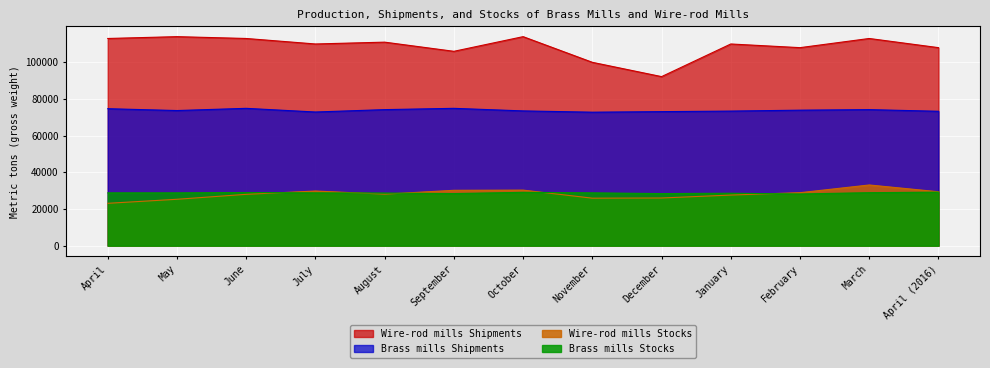

True or false: Brass mills Stocks and Wire-rod mills Shipments cross at least once.

False